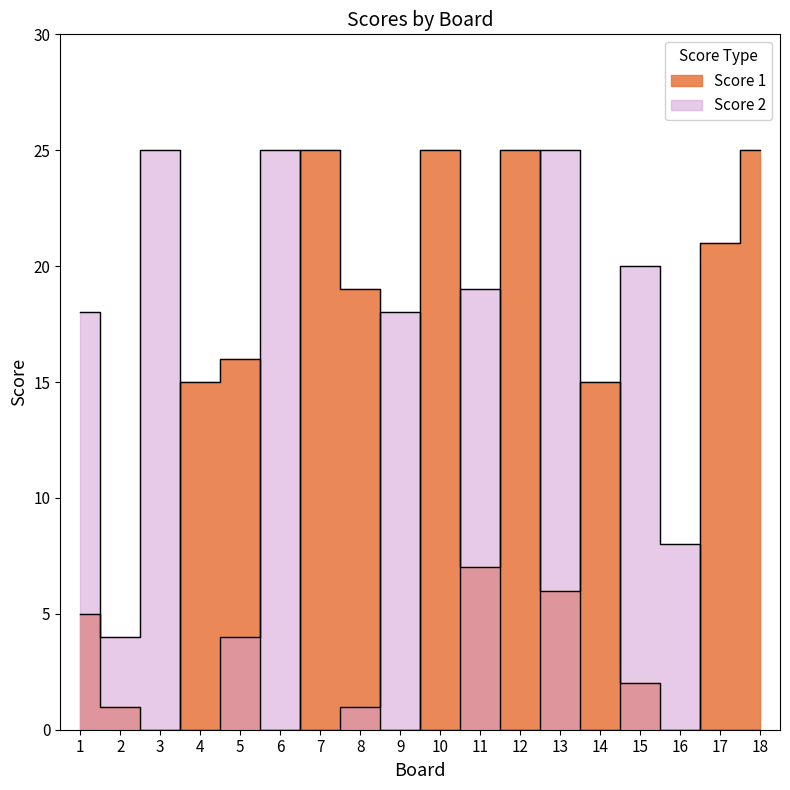

Is it true that Score 2 equals -13 at 17?

False